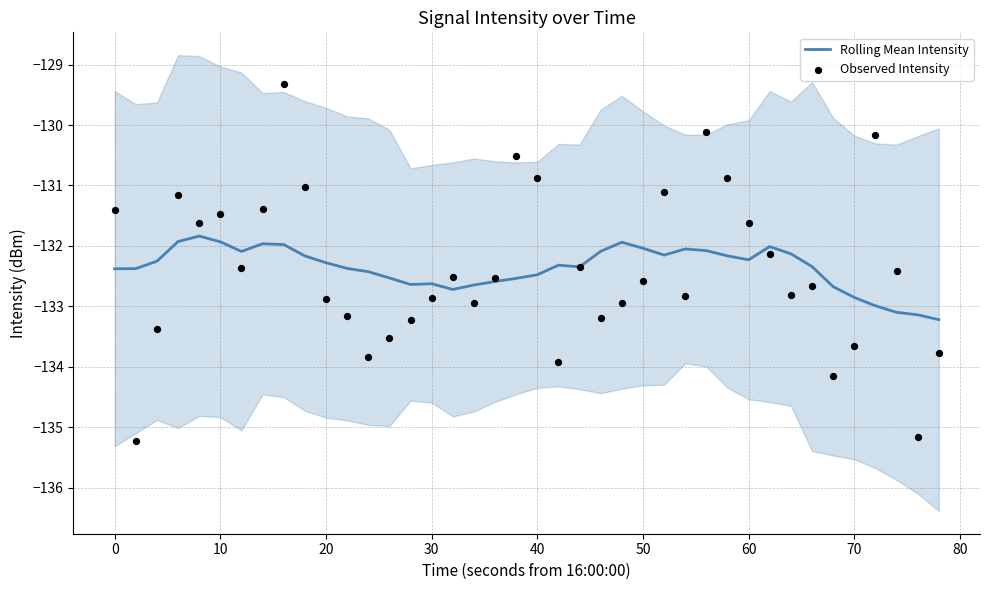

Which series contains the lowest Y value?

Observed Intensity